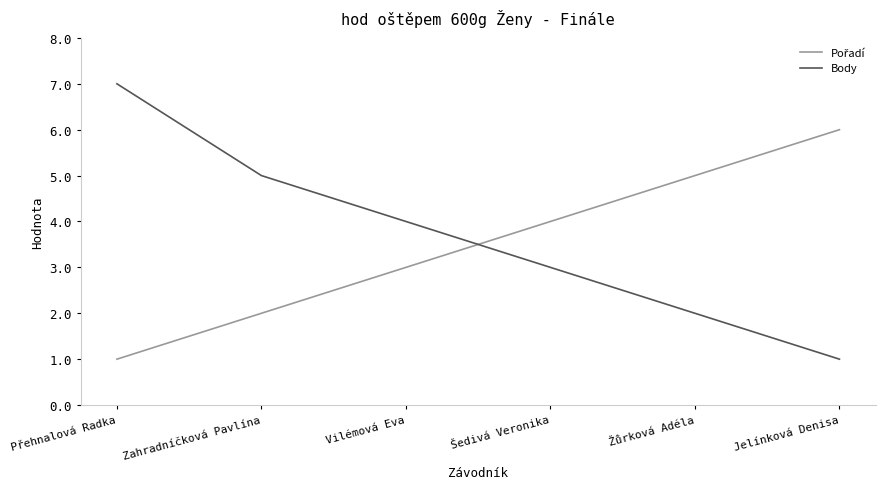

What position from the right is Žůrková Adéla?

2